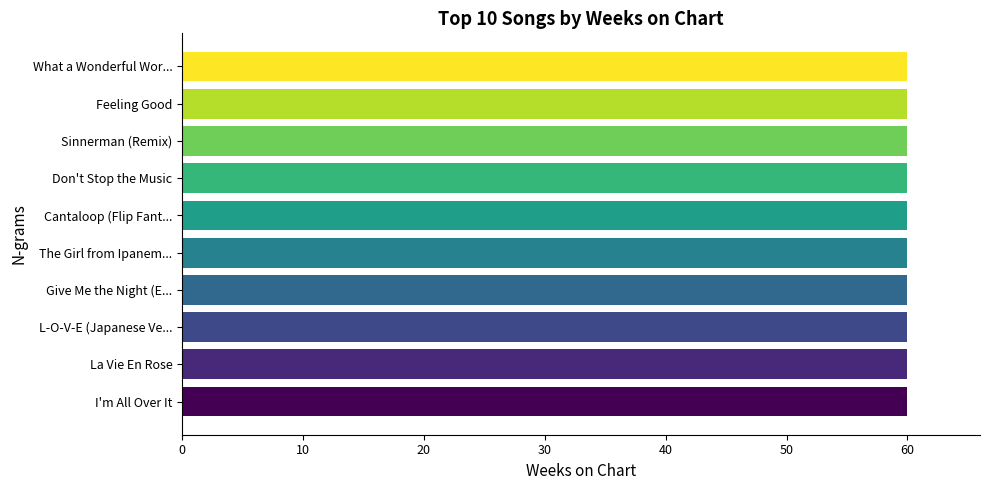

Count the number of data series in this chart.

1